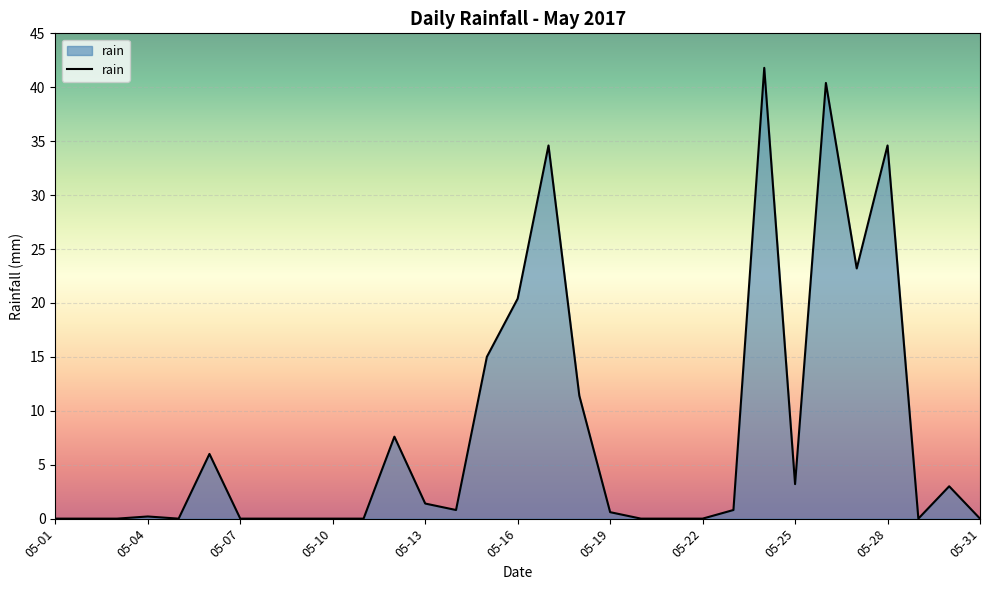

What is the difference between the maximum and minimum values?

41.8